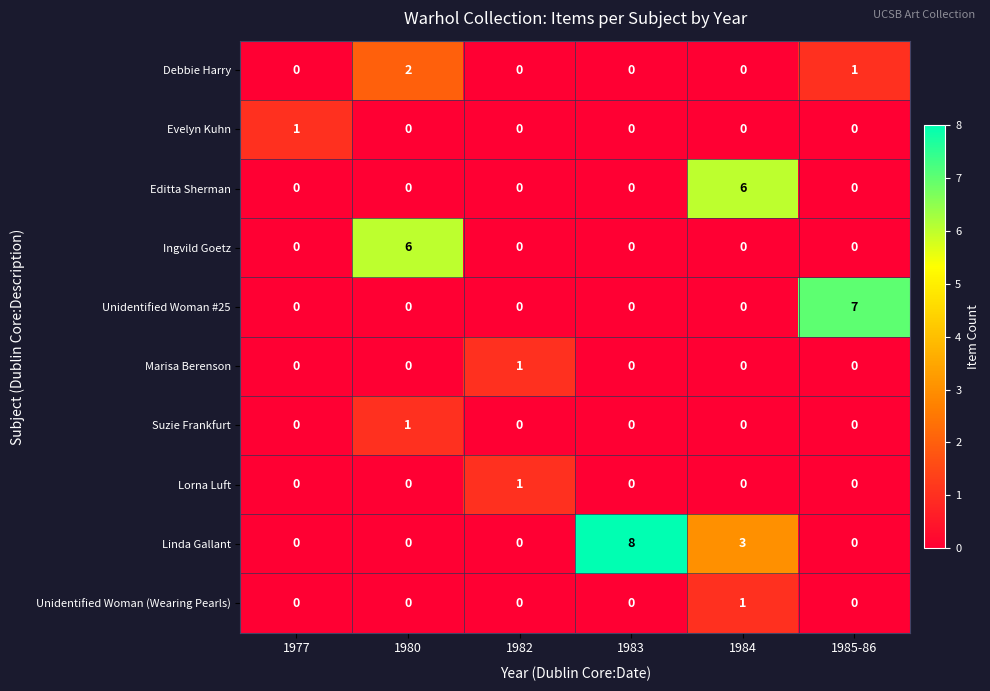

What is the maximum value shown in the chart?

8